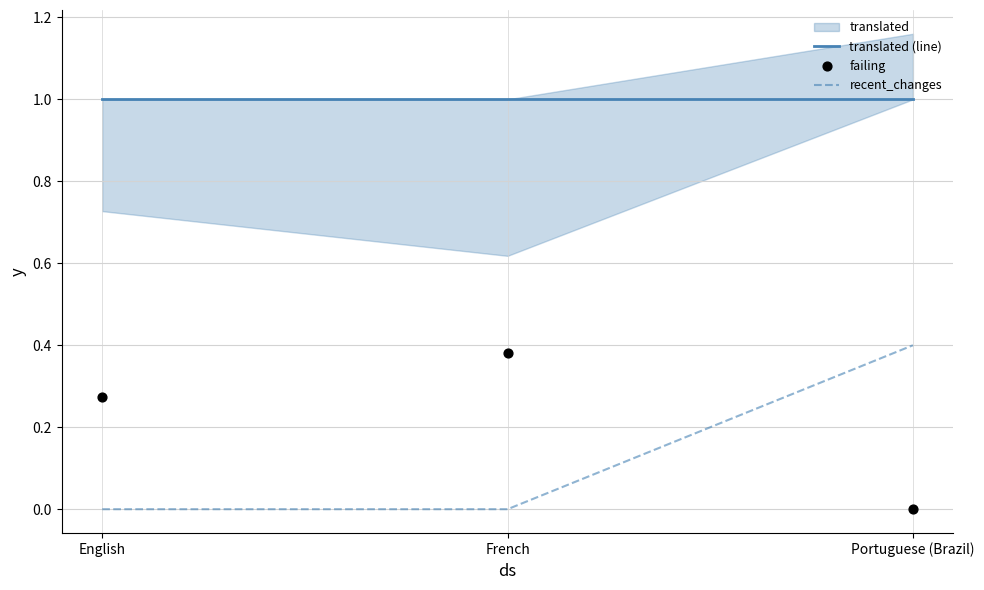

At how many categories does at least one series exceed 0?

3